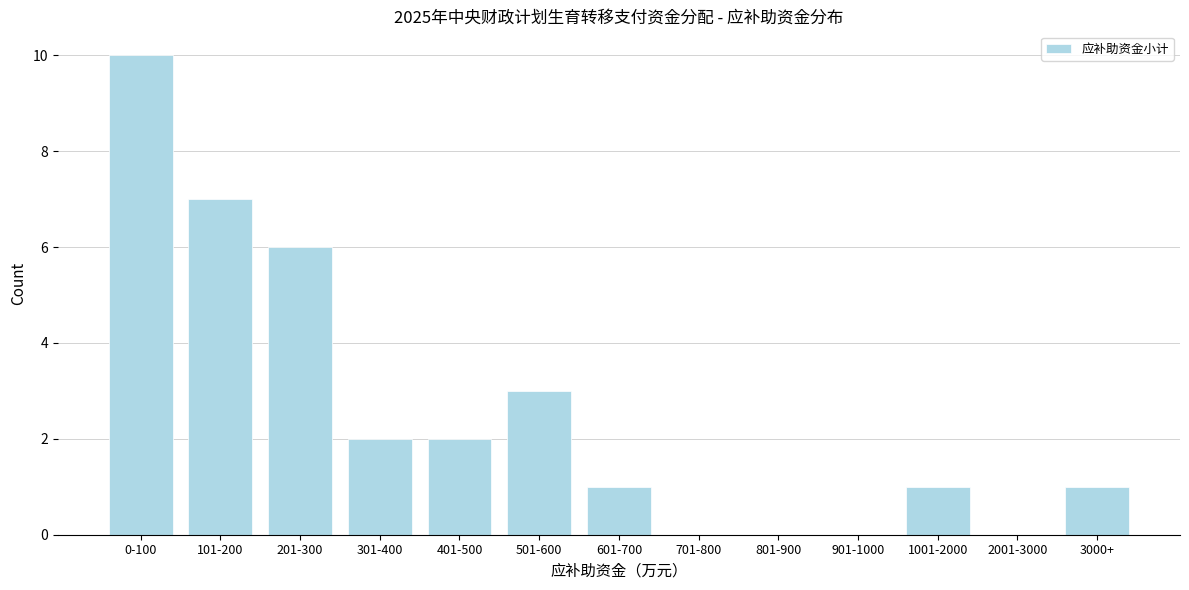

Reading left to right, list all the values displayed in this chart.

0-100=10	101-200=7	201-300=6	301-400=2	401-500=2	501-600=3	601-700=1	701-800=0	801-900=0	901-1000=0	1001-2000=1	2001-3000=0	3000+=1